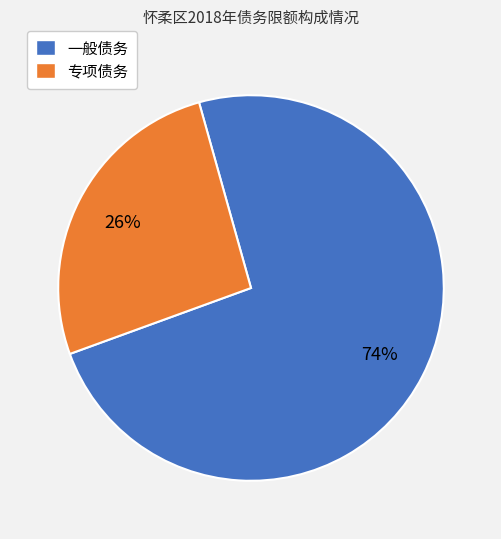

True or false: 专项债务 accounts for 16% of the total.

False